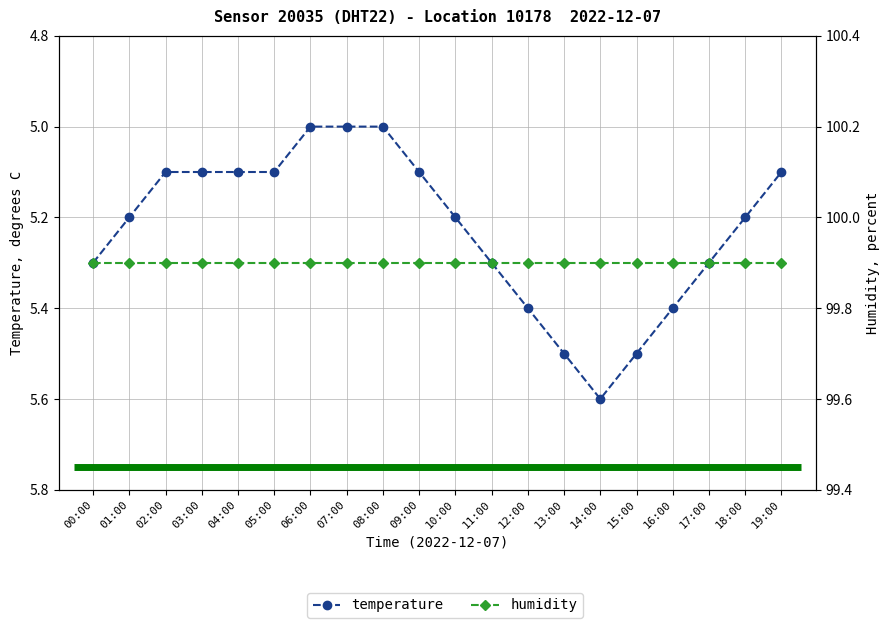

How many values in the temperature series exceed 5?

17